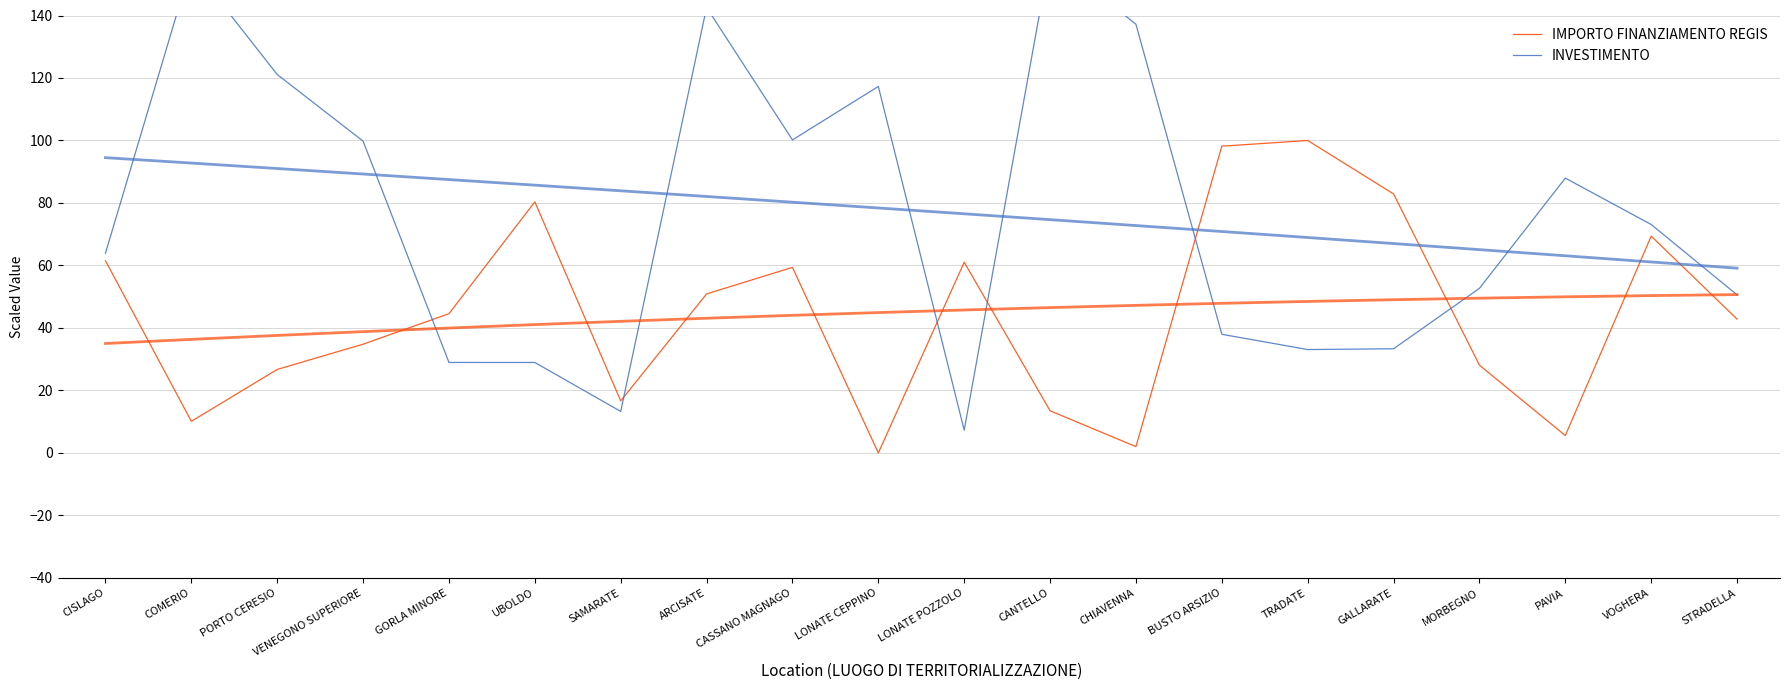

List the series in order of their peak value, lowest first.

IMPORTO FINANZIAMENTO REGIS, INVESTIMENTO